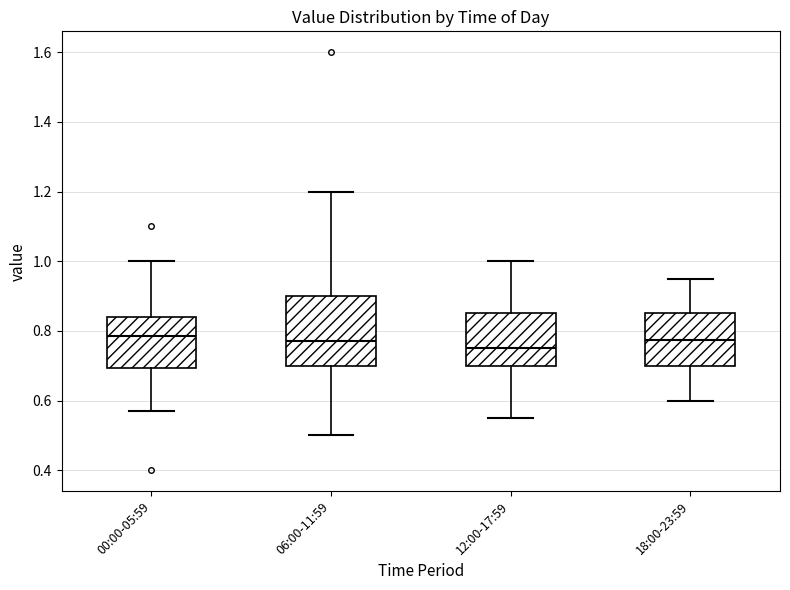

Where does the median line of the box for 12:00-17:59 sit on the y-axis? The values are not printed on the chart, so give them approximately, as read against the axis.

0.76